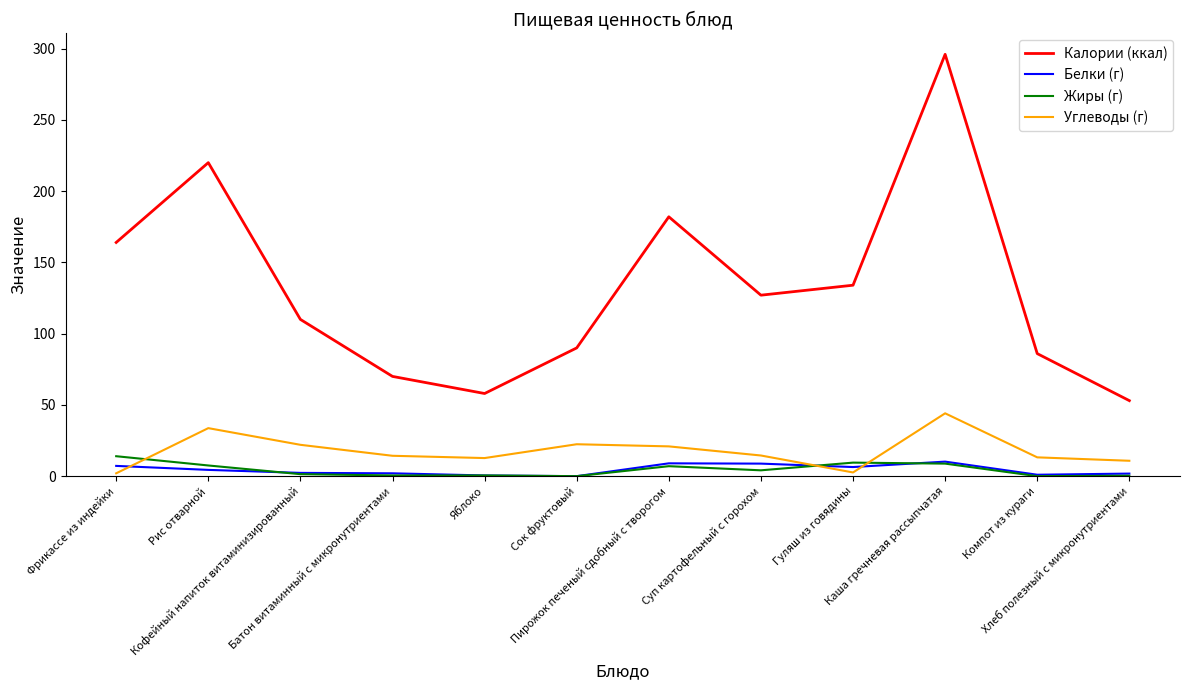

Which series has the widest spread of values?

Калории (ккал)